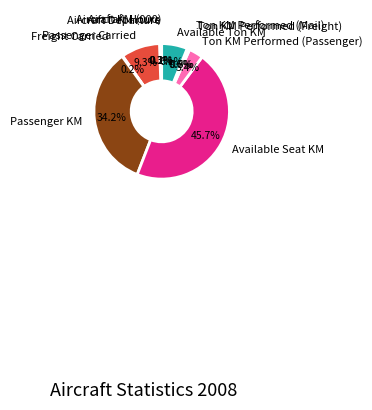

Is there any slice that represents more than half of the pie?

No